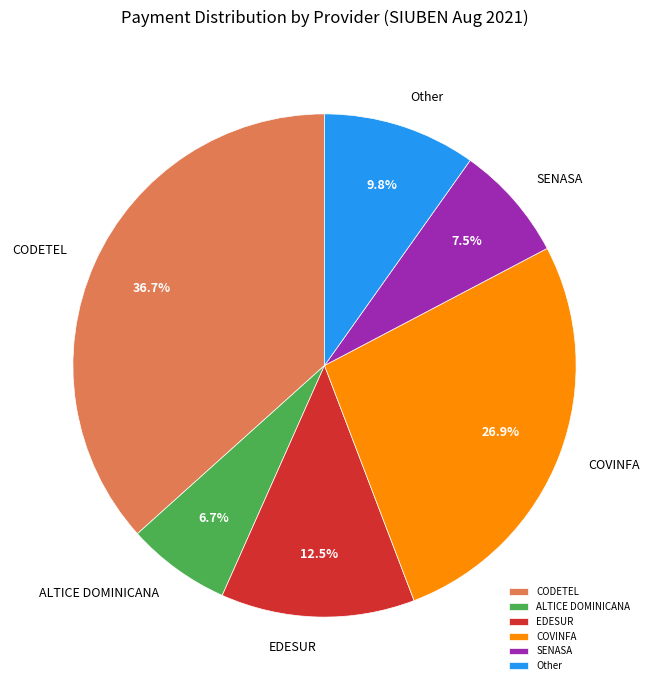

The SENASA slice represents 1% of the pie. True or false?

False